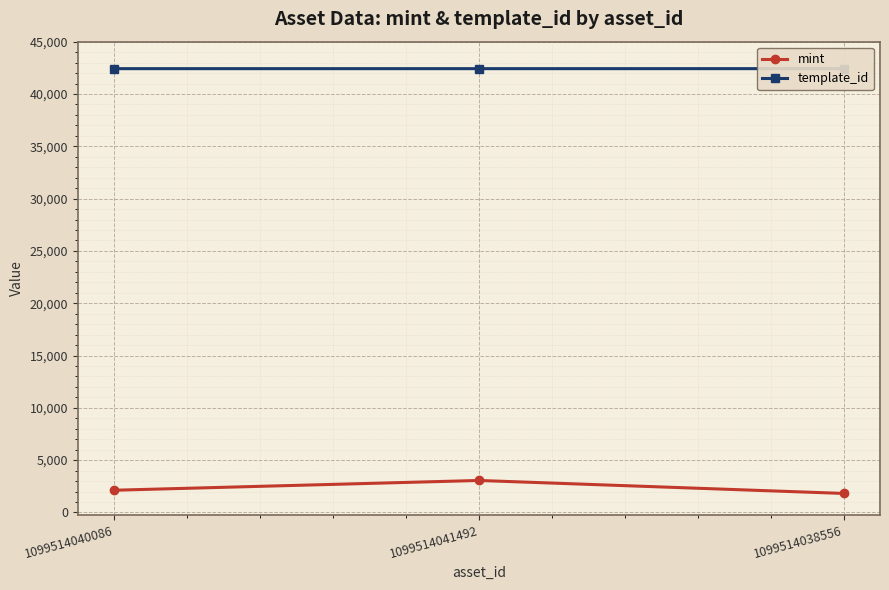

What is the minimum value for mint?

1816